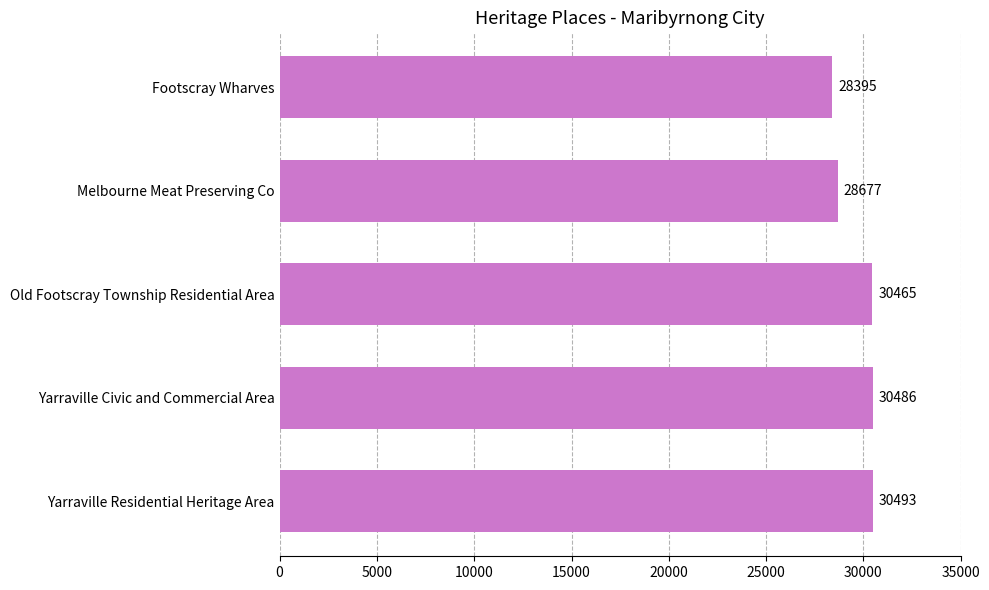

Approximately how many times larger is the value at Yarraville Civic and Commercial Area compared to Old Footscray Township Residential Area?

1.0